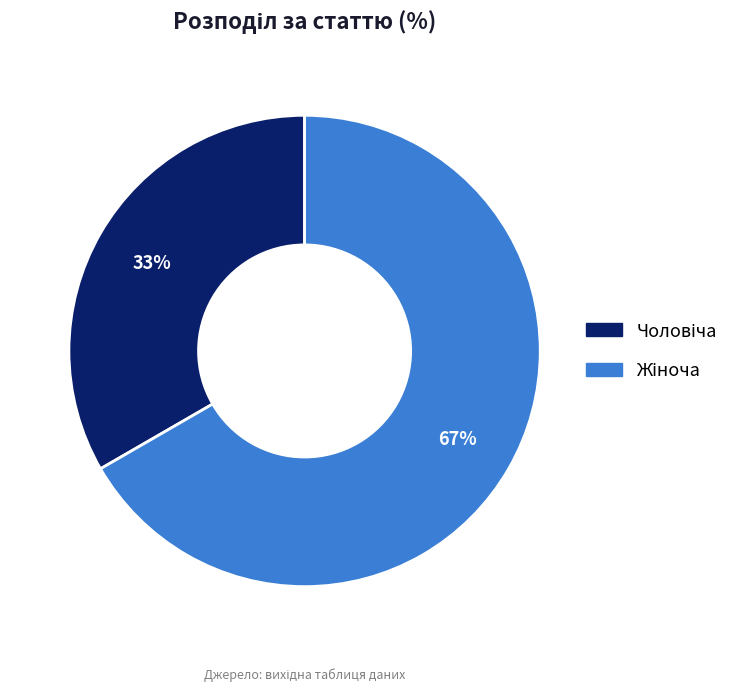

To the nearest percent, what is the average slice percentage?

50%